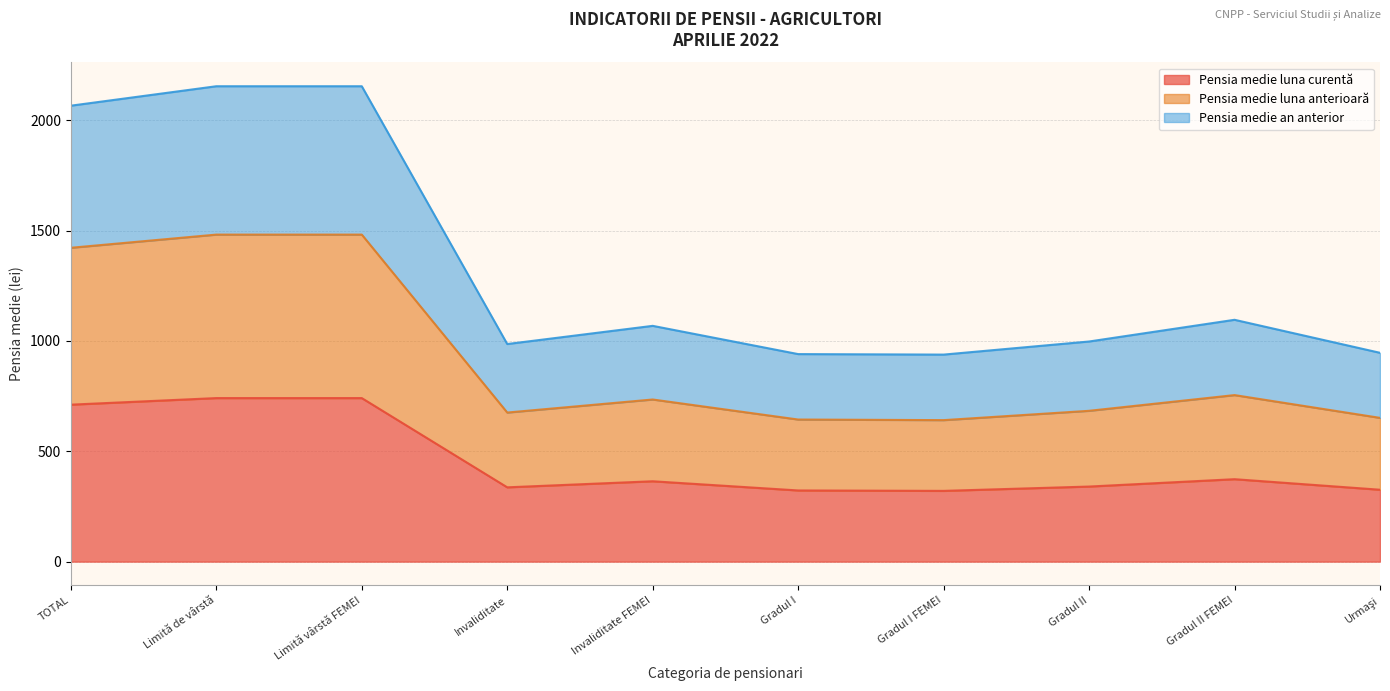

Does the chart display data point markers on the line(s)?

No